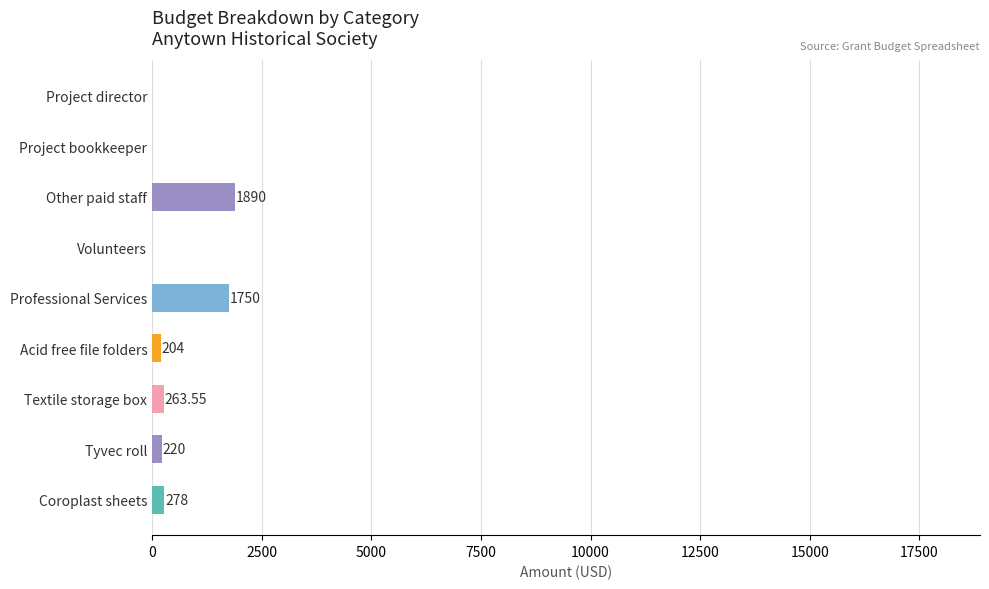

At which label is the value closest to 945?

Coroplast sheets